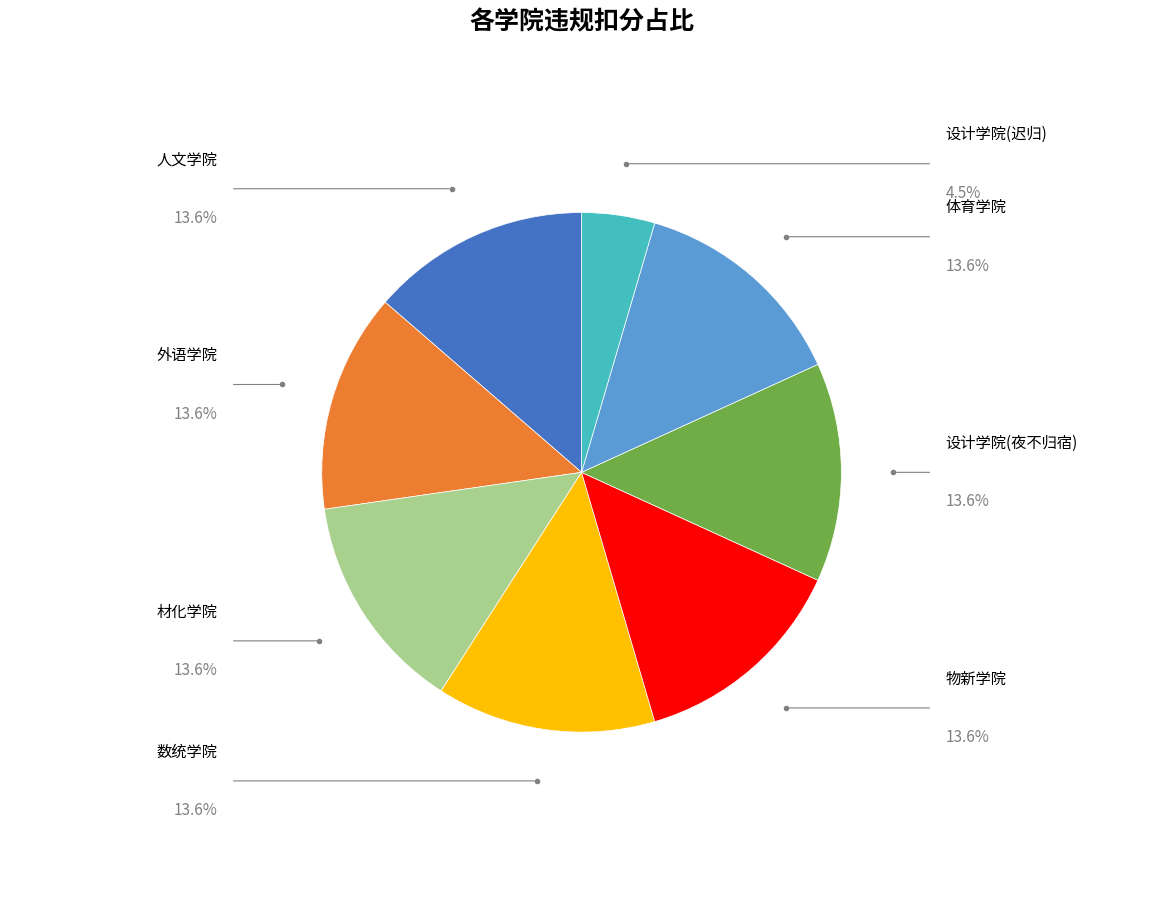

Does any single category account for the majority?

No